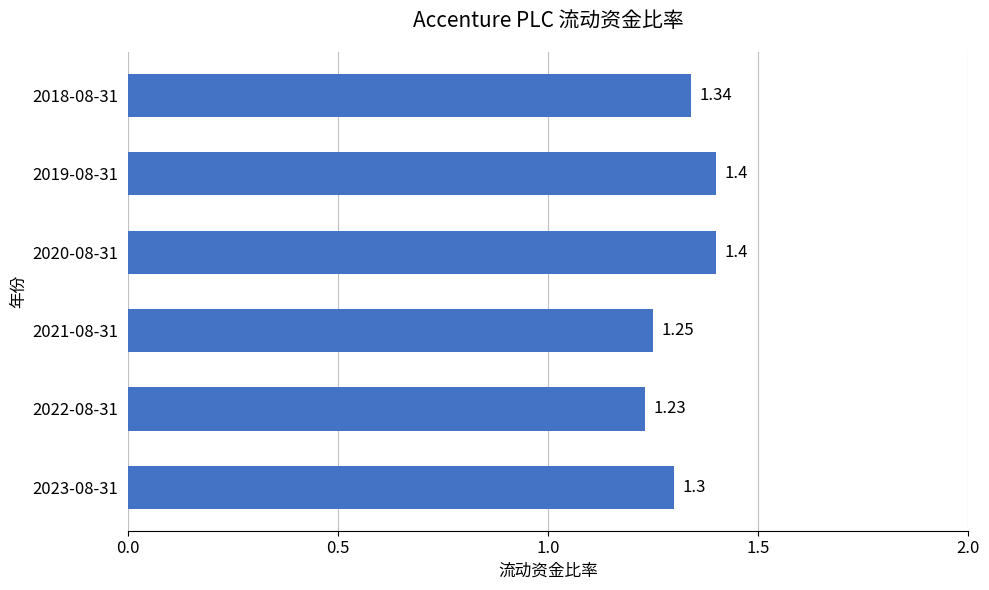

What is the sum of the values at 2020-08-31 and 2018-08-31?

2.7